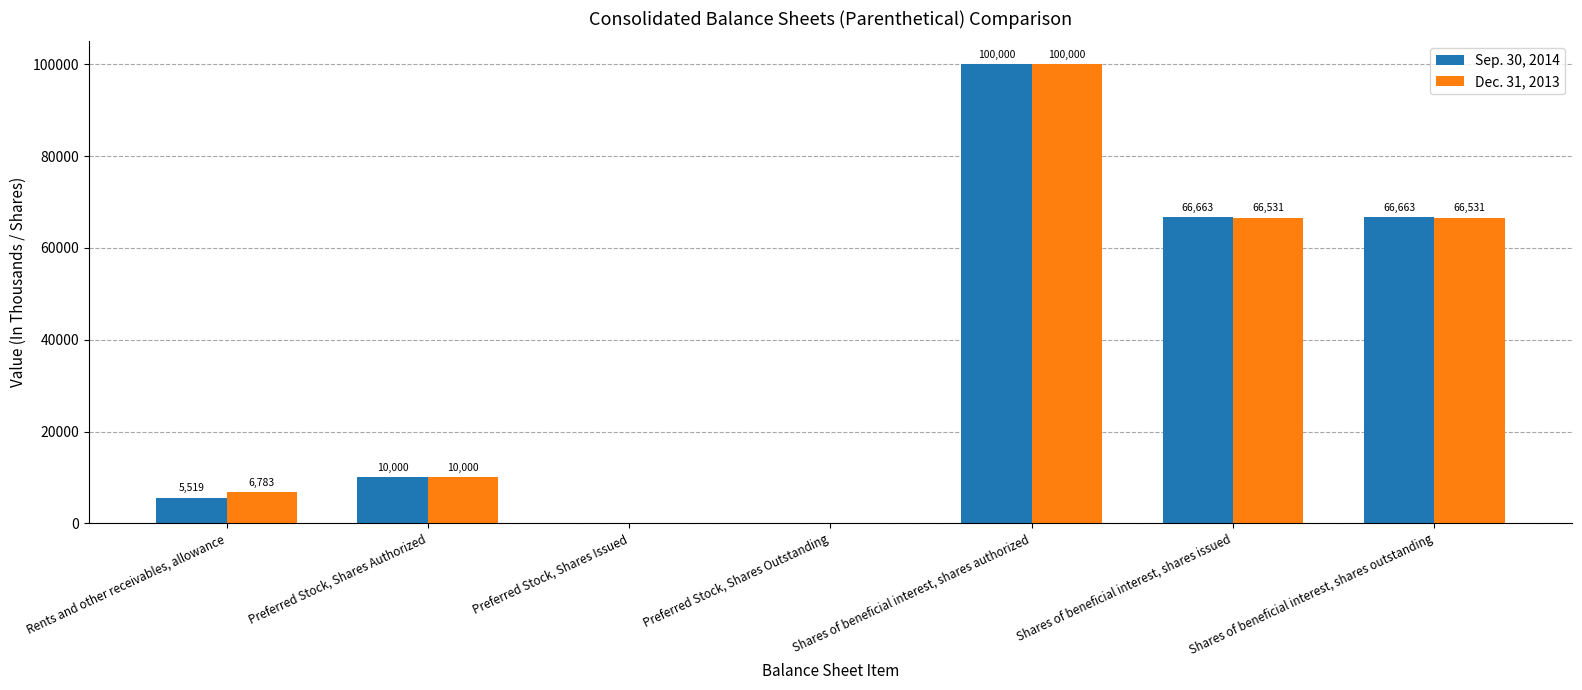

Read the Dec. 31, 2013 value at Preferred Stock, Shares Authorized.

10000